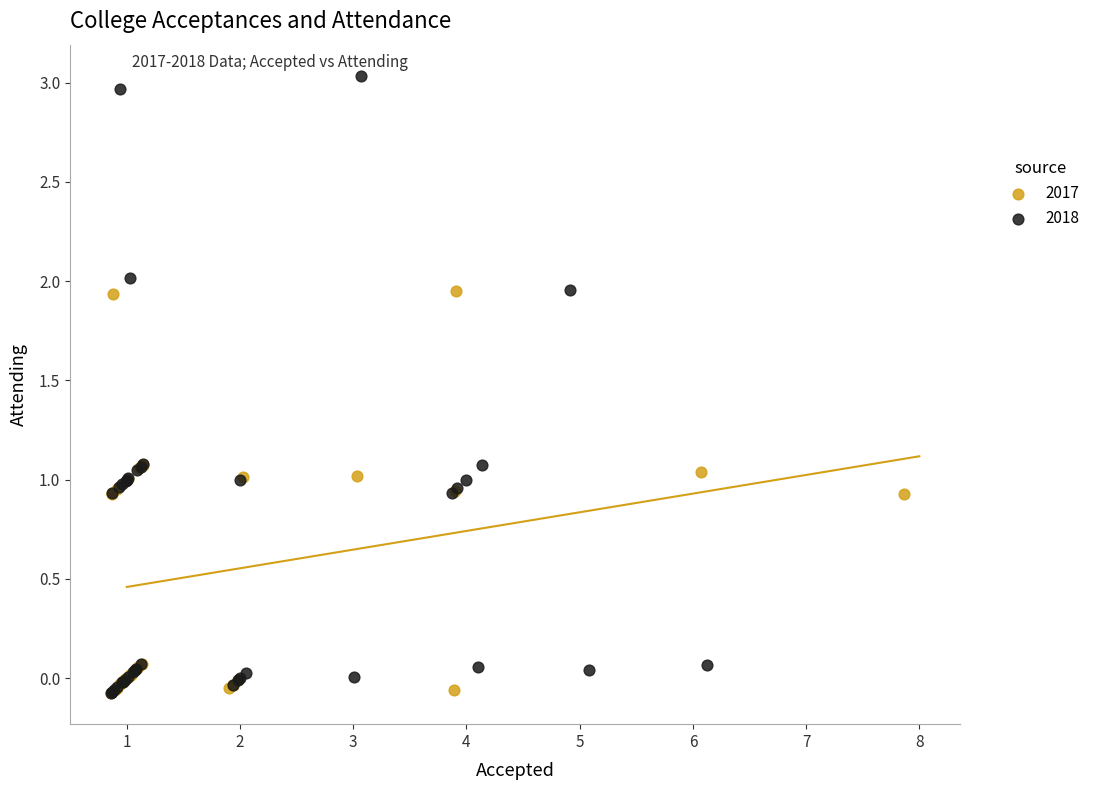

Which series reaches the maximum Y coordinate?

2018